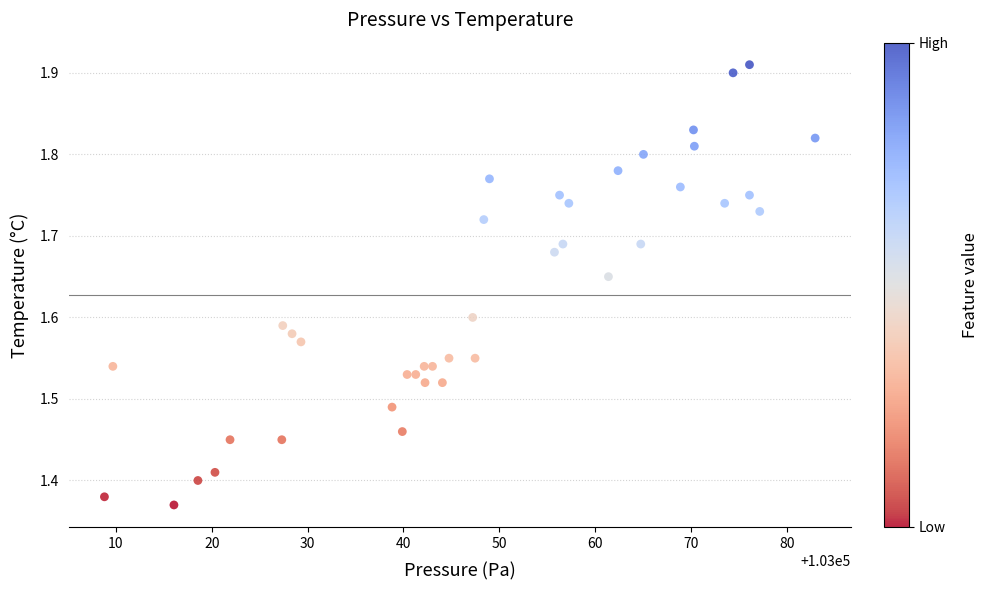

What is the range of Y values (max minus min)?

0.5